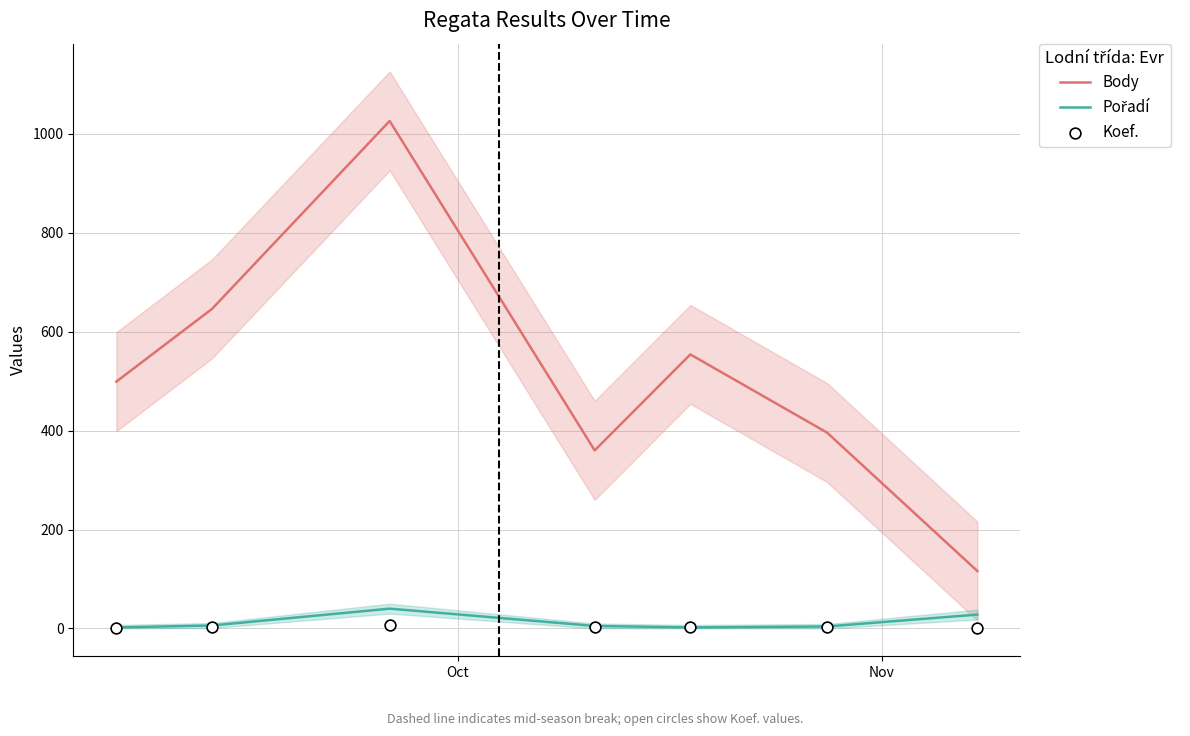

What are all the series names shown in the legend?

Body, Pořadí, Koef.